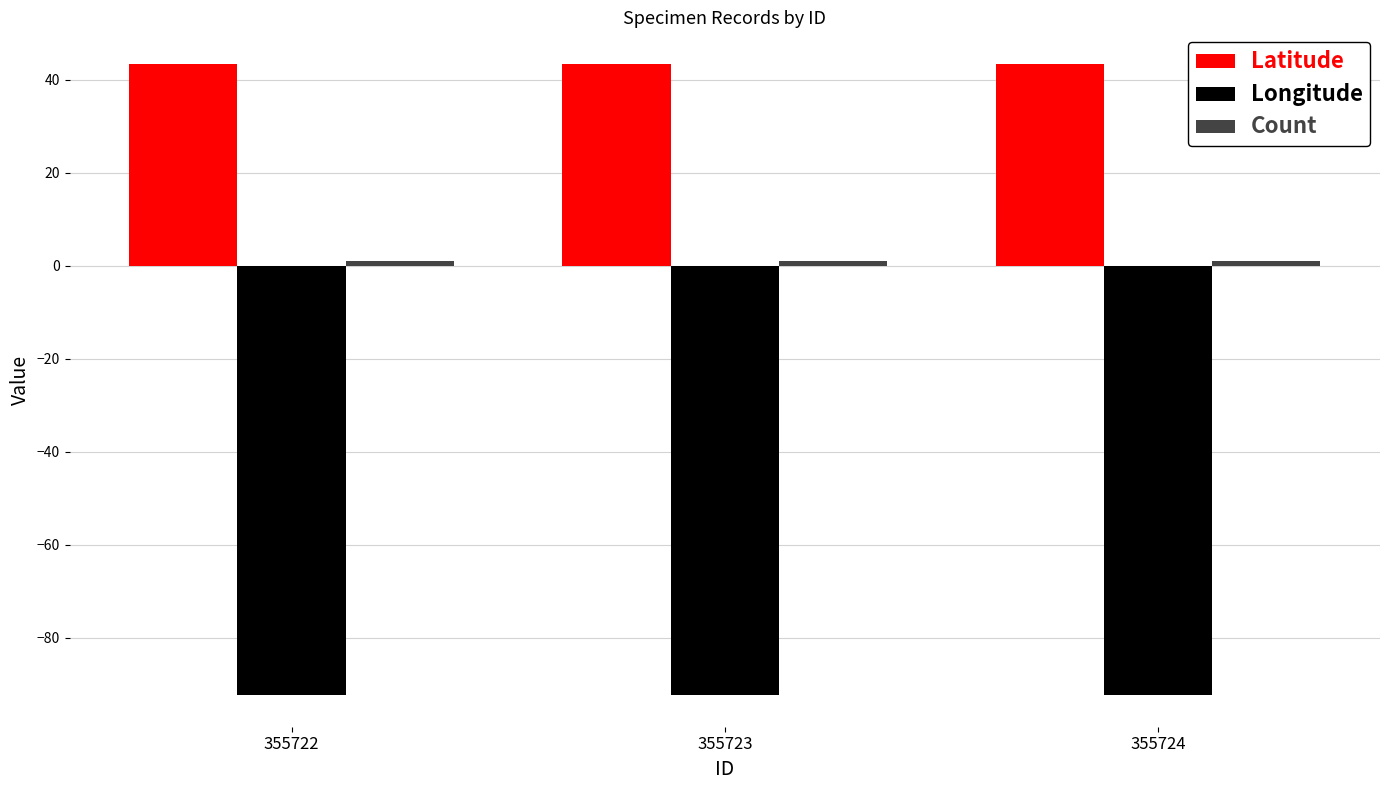

What is the sum of all Latitude values?

130.3